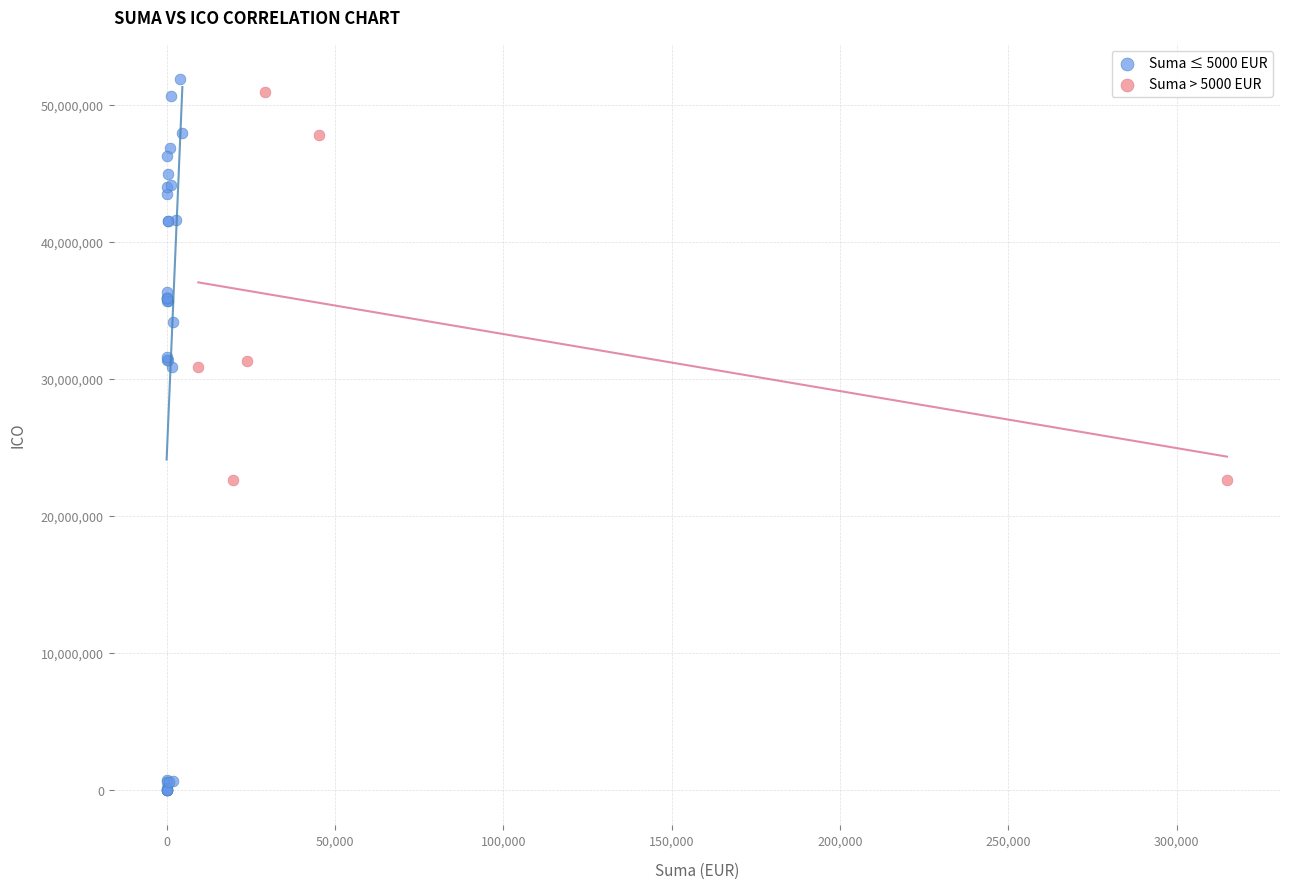

Which series contains the lowest Y value?

Suma ≤ 5000 EUR